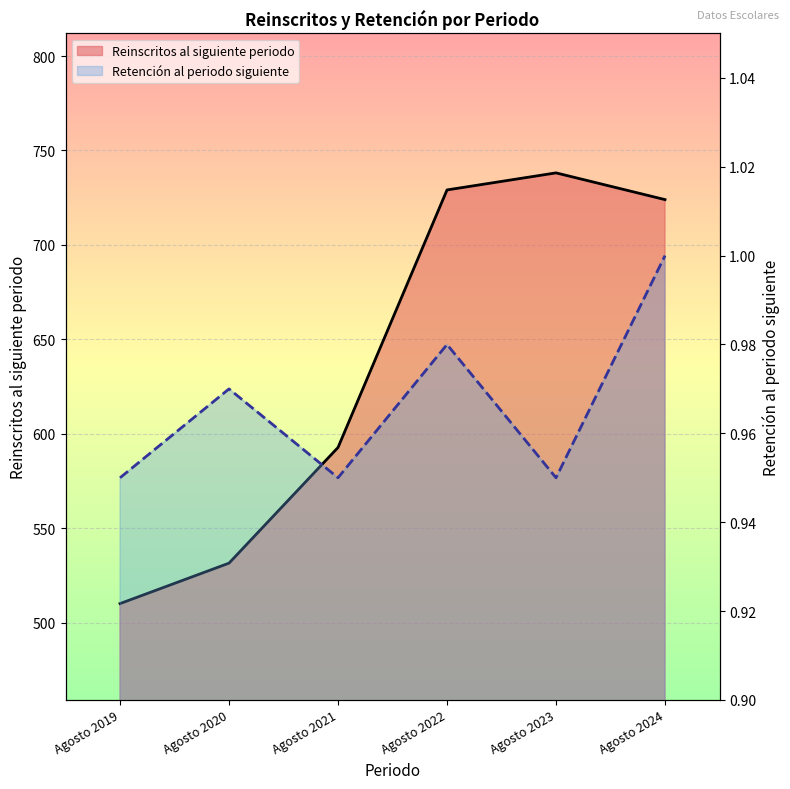

Is it true that Reinscritos al siguiente periodo equals 938.7 at Agosto 2021?

False